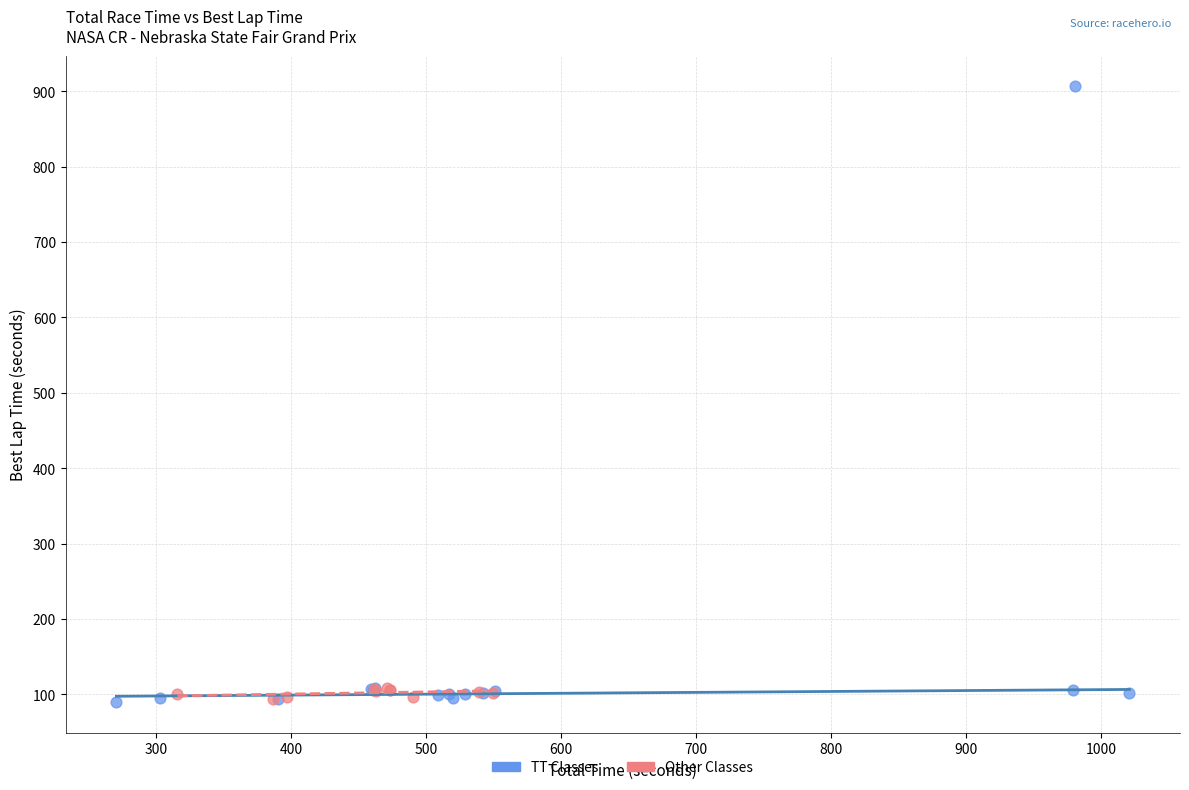

Which series reaches the maximum Y coordinate?

TT Classes